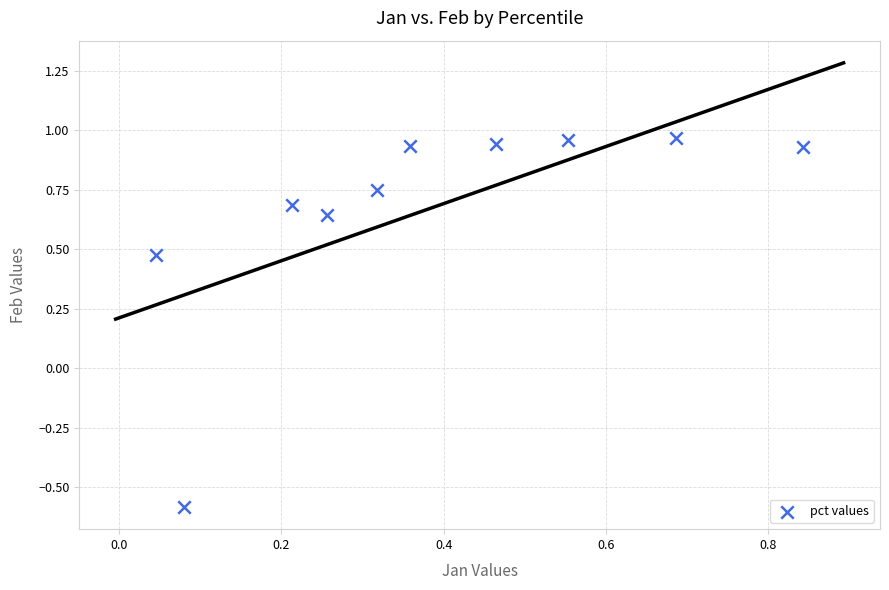

What is the average X value?

0.4